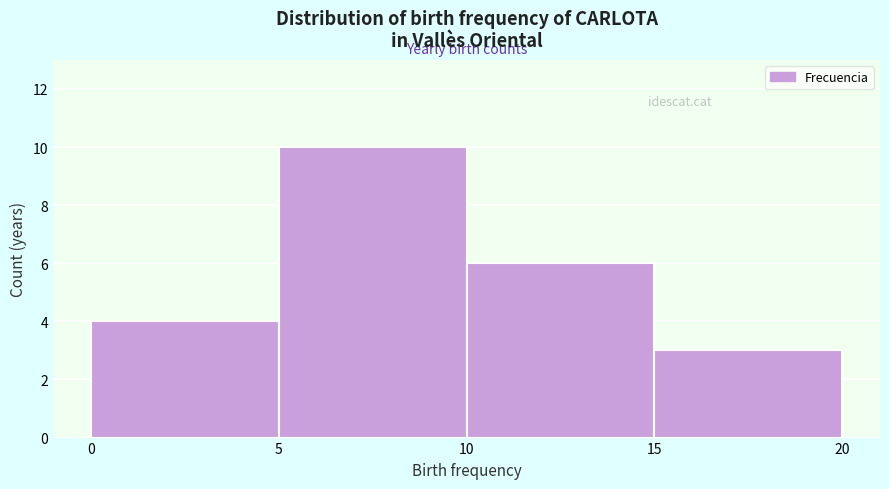

Reading left to right, transcribe this chart: for each bar, give the range it covers on the x-axis and its height. The values are not printed on the chart, so give them approximately, as read against the axis.

0 to 5: 4
5 to 10: 10
10 to 15: 6
15 to 20: 3